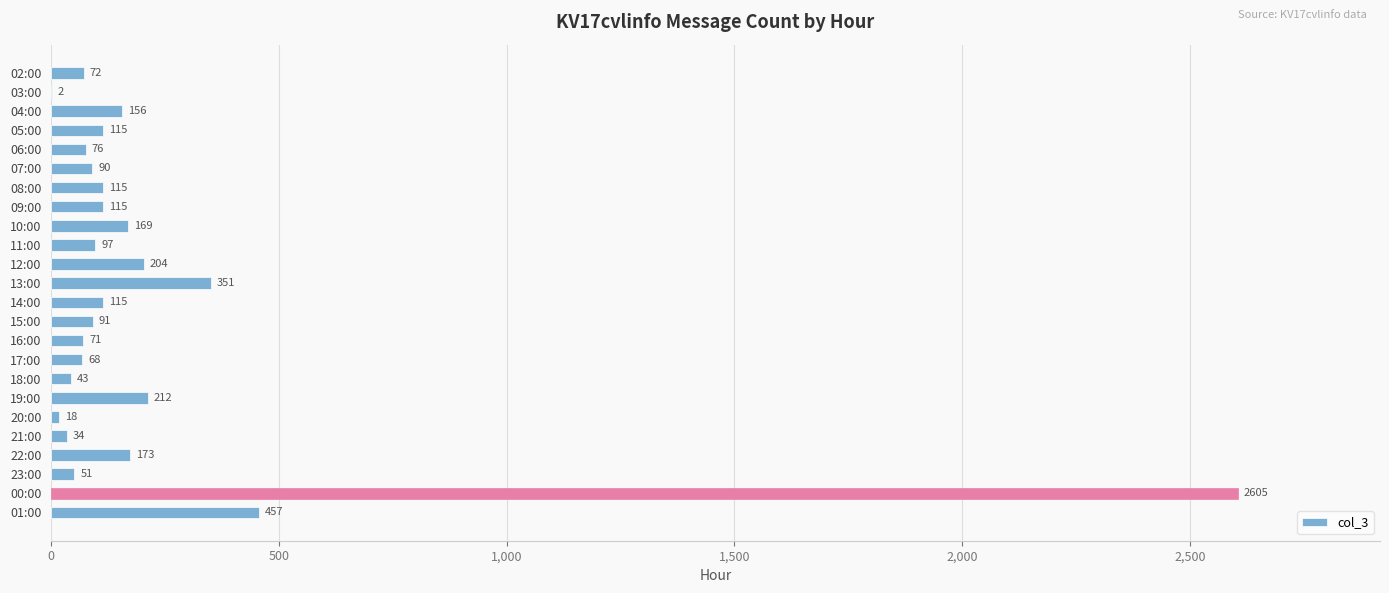

What is the sum of all values?

5500